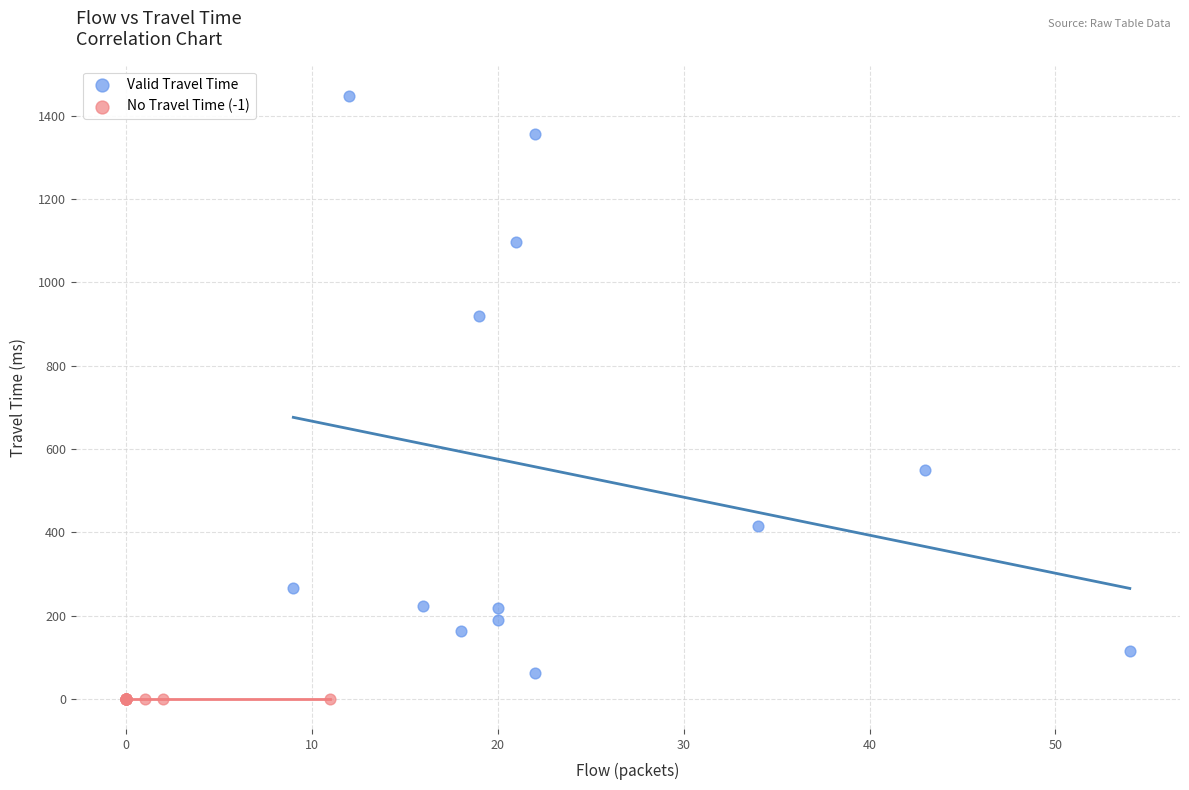

Which series reaches the maximum Y coordinate?

Valid Travel Time